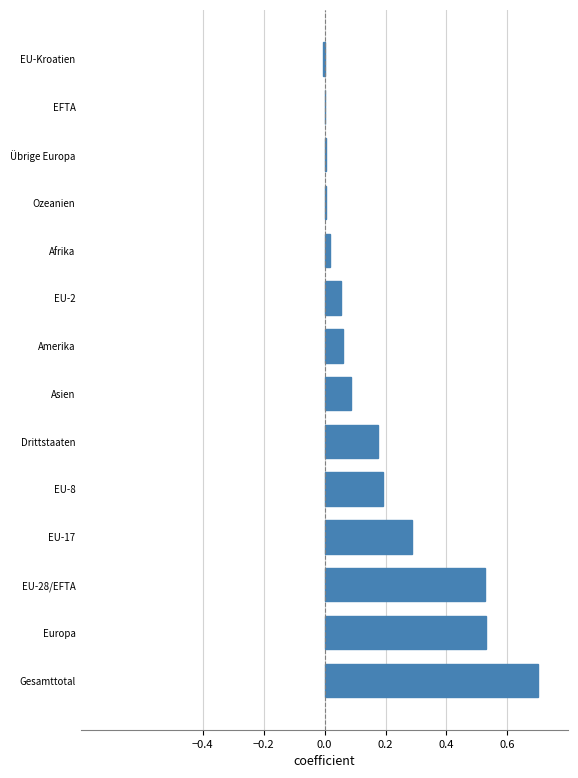

Are the bars grouped side by side (vs. stacked)?

No